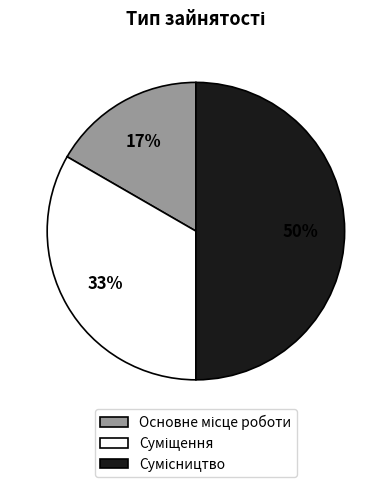

Which slice is the smallest?

Основне місце роботи